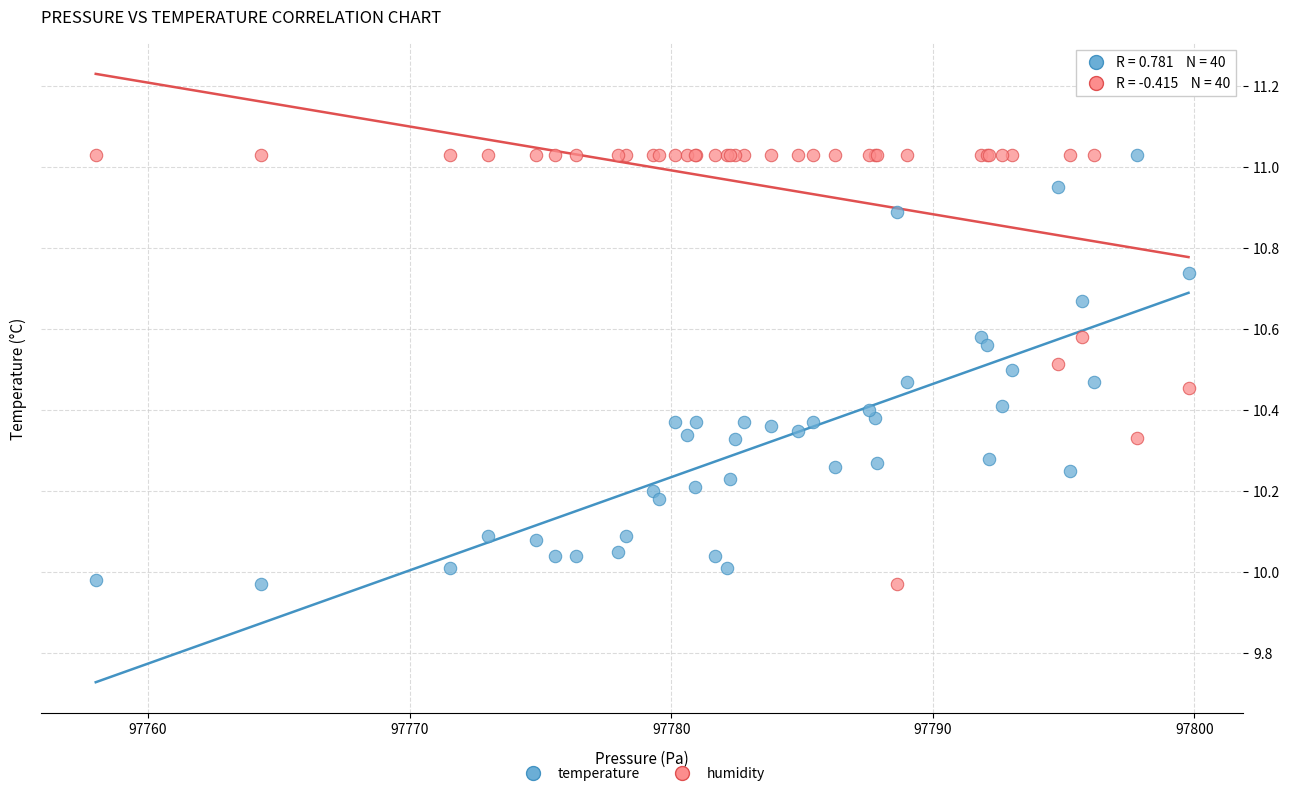

What are all the series names shown in the legend?

temperature, humidity